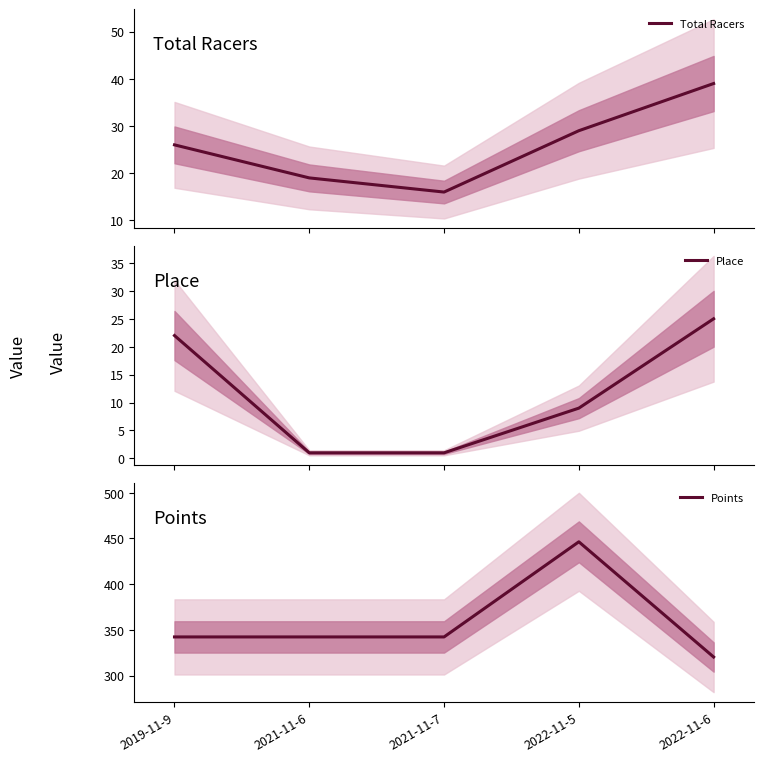

What is the average value of the Points series?

358.7